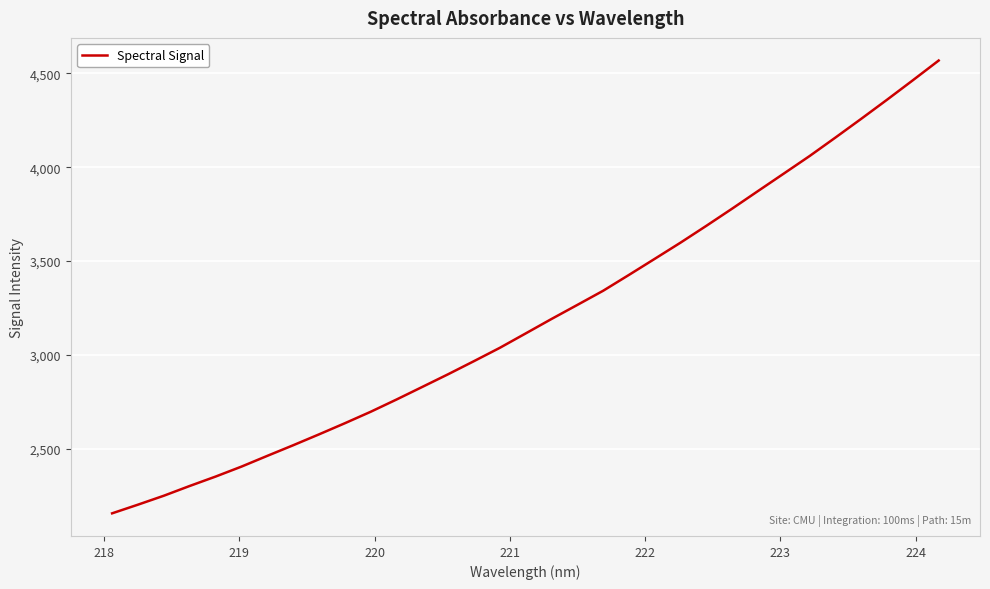

What is the maximum value shown in the chart?

4568.9